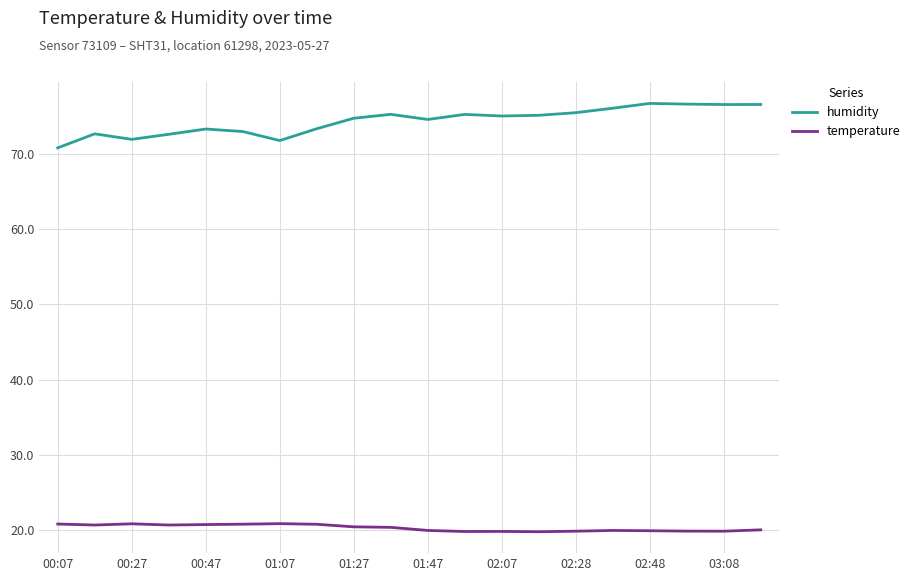

What is the lowest value of the humidity series?

70.8